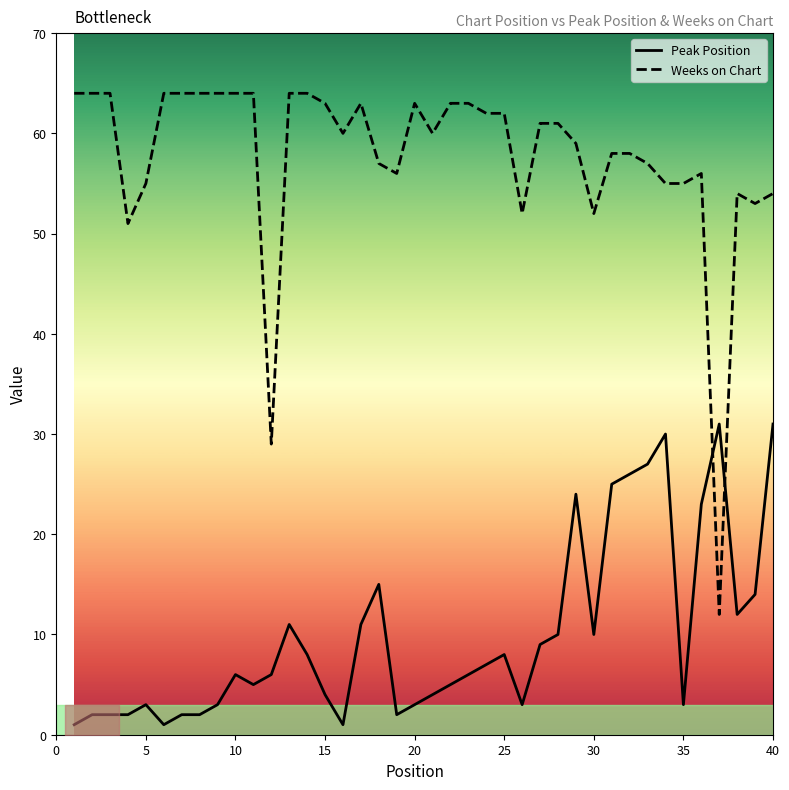

Which series has the largest total across all categories?

Weeks on Chart